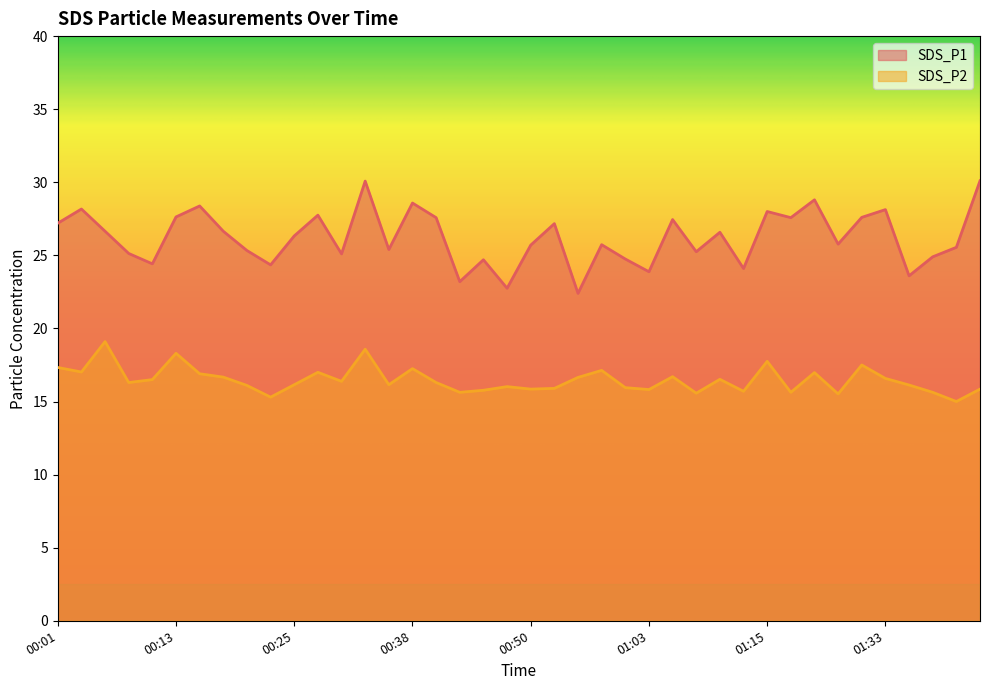

Between 00:43 and 01:31, which is larger?

01:31